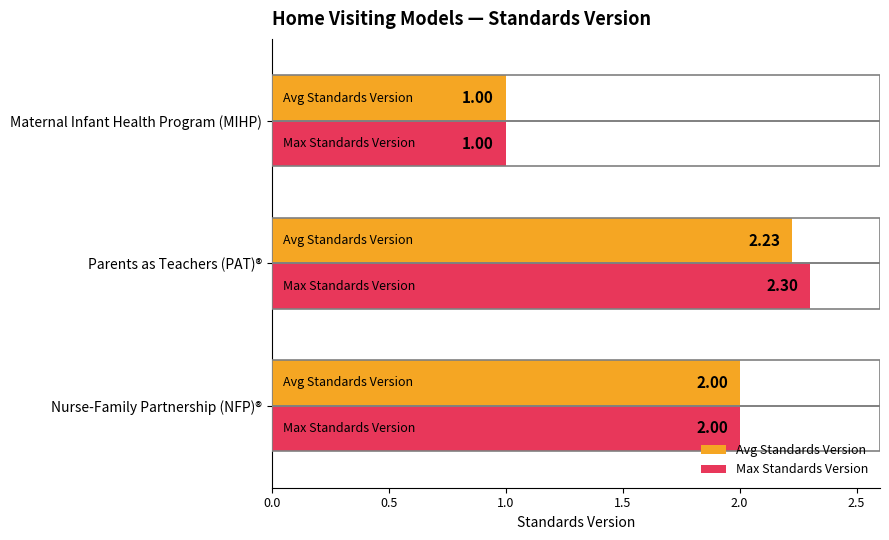

At which label does Avg Standards Version reach its minimum?

Maternal Infant Health Program (MIHP)